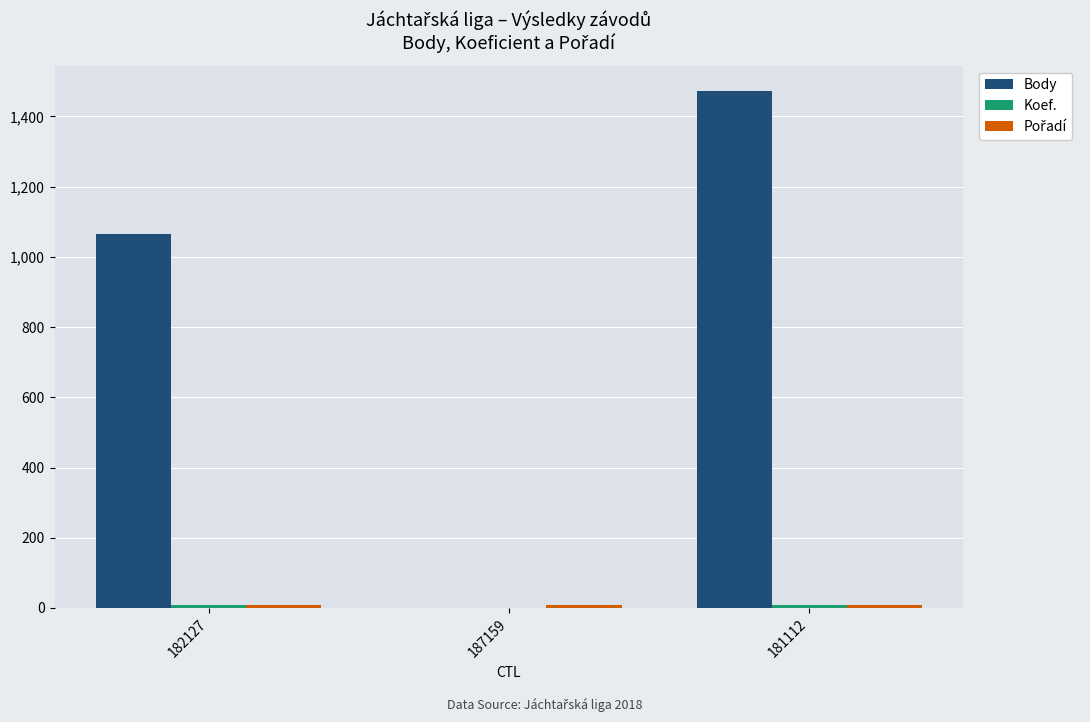

At which category does the chart reach its peak across all series?

181112